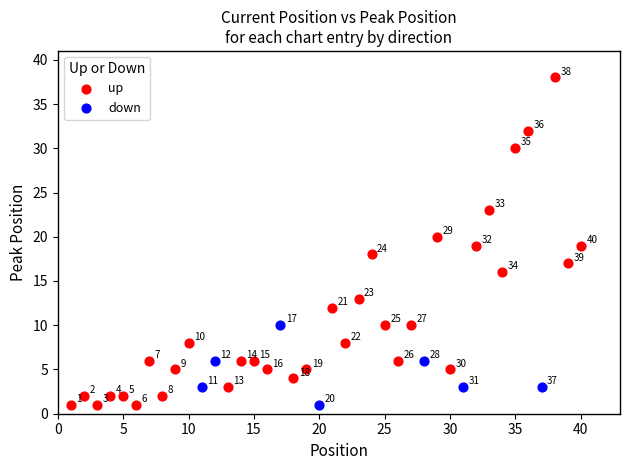

Which series reaches the maximum Y coordinate?

up